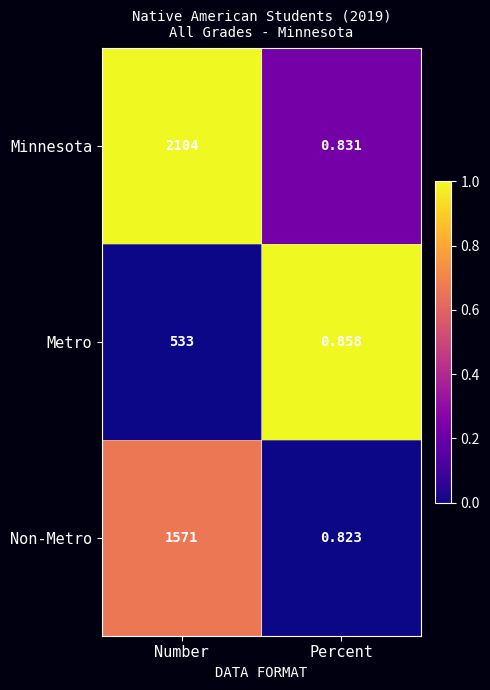

Between Number and Percent, which series saw the biggest shift?

Minnesota